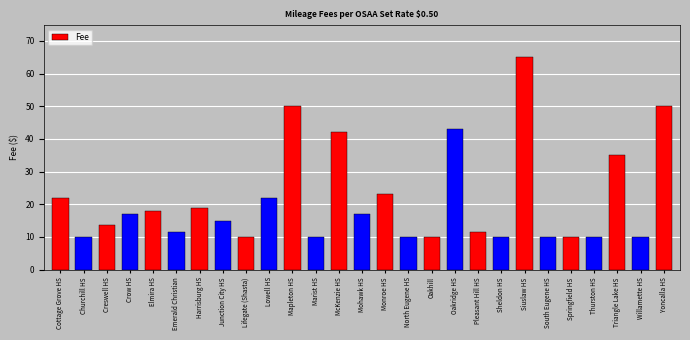

What is the label of the 12th bar from the left?

Marist HS